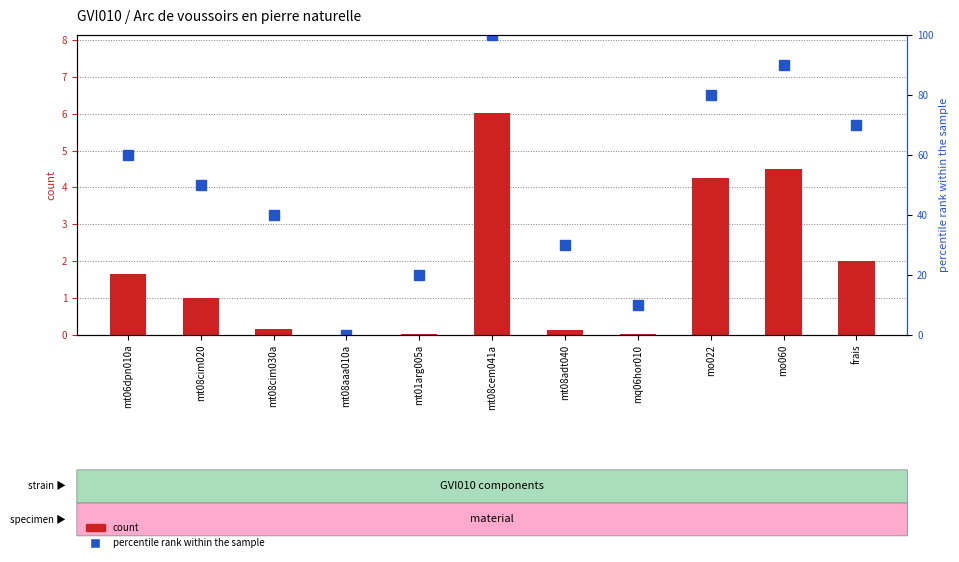

How many categories are shown in the chart?

11